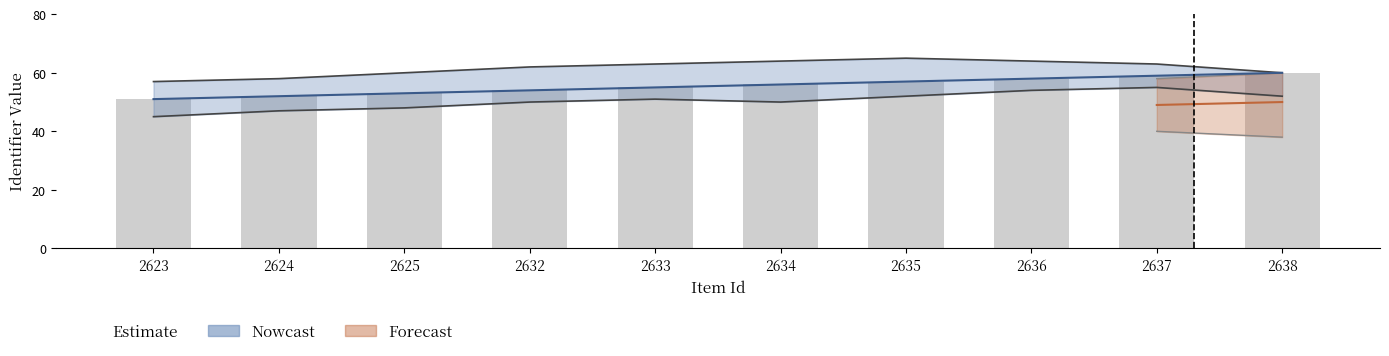

Rank the categories by value from highest to lowest.

2638, 2637, 2636, 2635, 2634, 2633, 2632, 2625, 2624, 2623